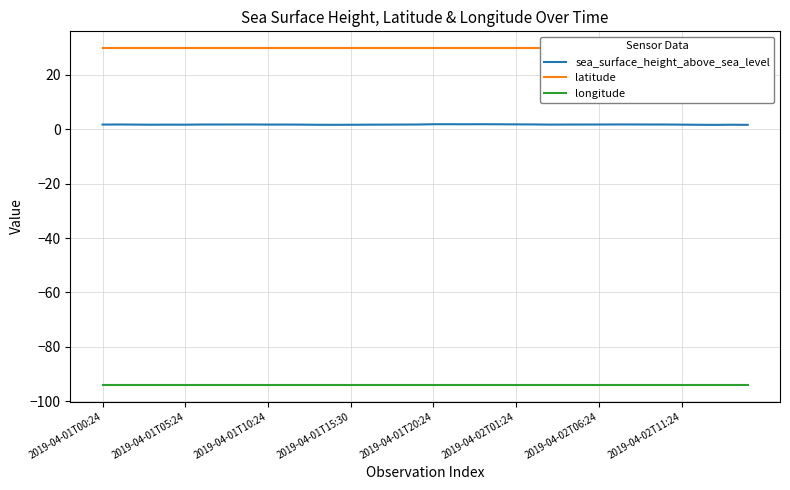

What is the lowest value of the longitude series?

-93.9